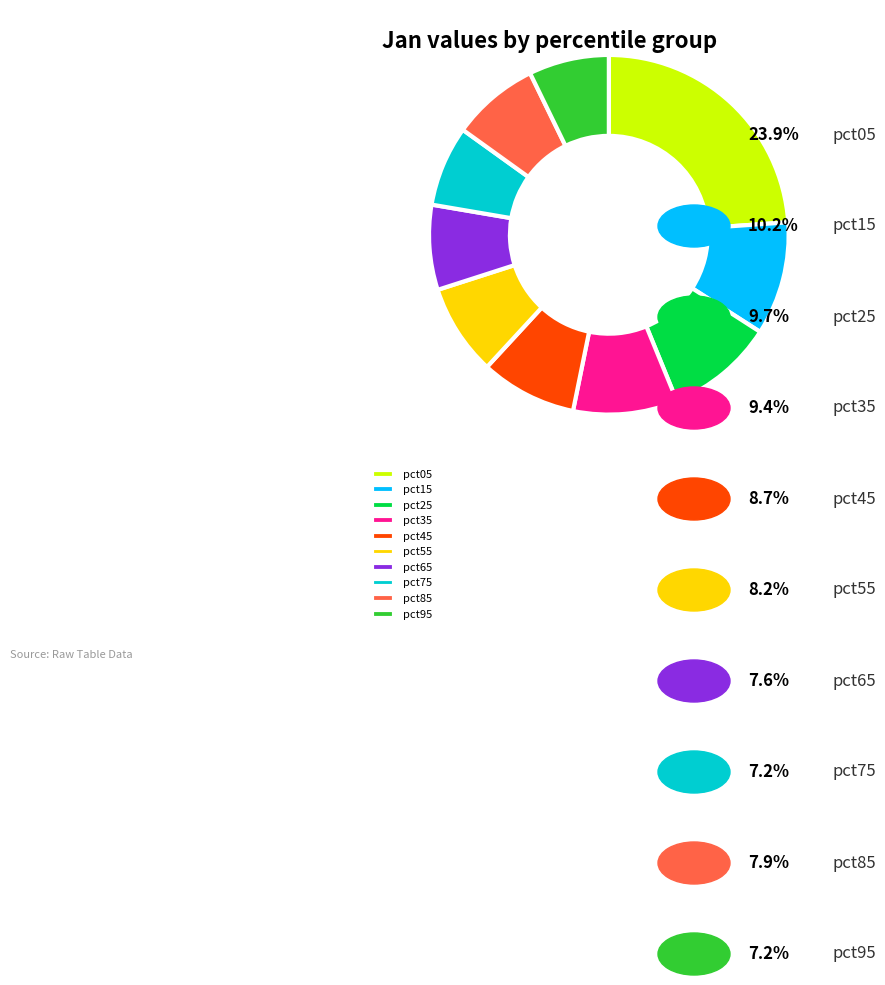

Approximately how many times larger is the value at pct95 compared to pct05?

0.3